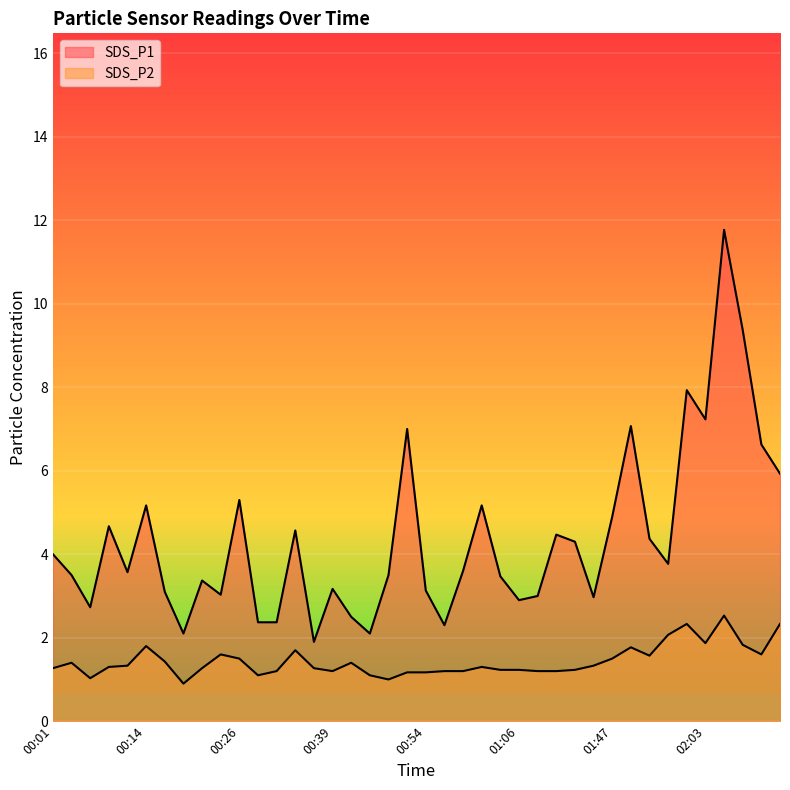

What is the value of the SDS_P1 point at the 31st from the left?

4.9